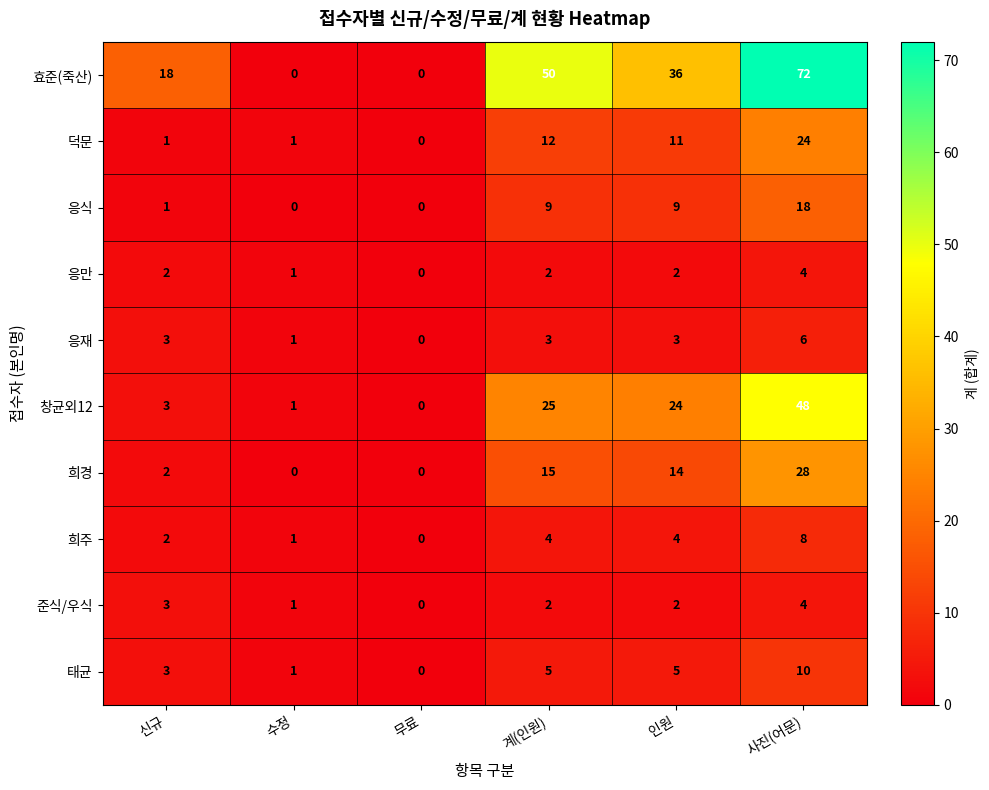

Which series has the largest total across all categories?

효준(죽산)